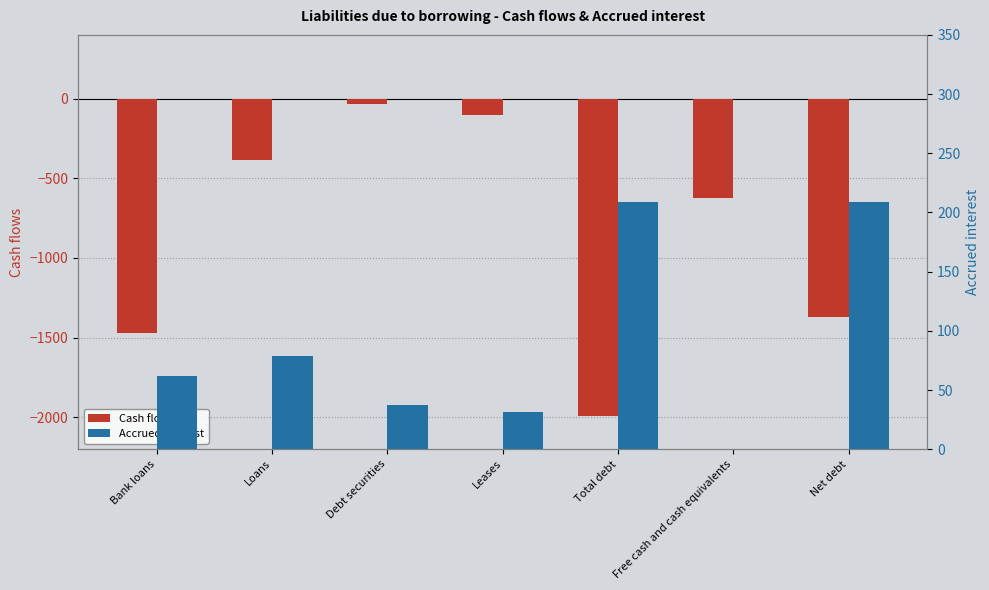

Reading right to left, transcribe all the data shown in this chart.

Cash flows: Net debt=-1373	Free cash and cash equivalents=-621	Total debt=-1994	Leases=-100	Debt securities=-36	Loans=-388	Bank loans=-1470
Accrued interest: Net debt=209	Free cash and cash equivalents=0	Total debt=209	Leases=31	Debt securities=37	Loans=79	Bank loans=62